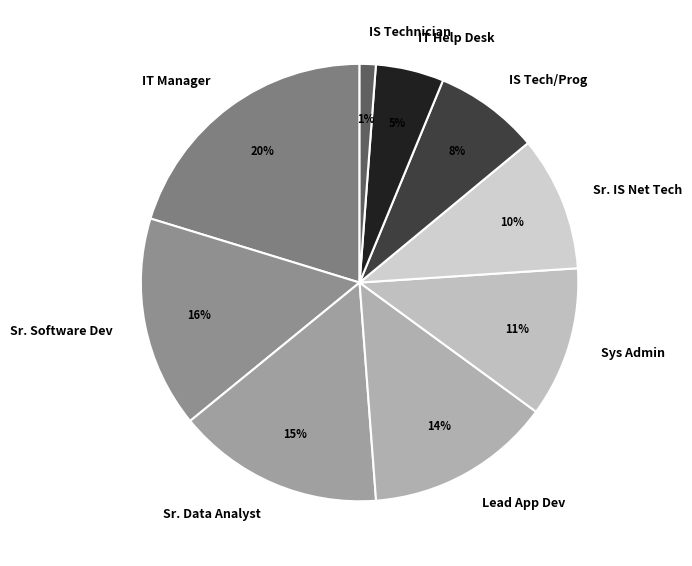

Count the number of slices in the pie.

9